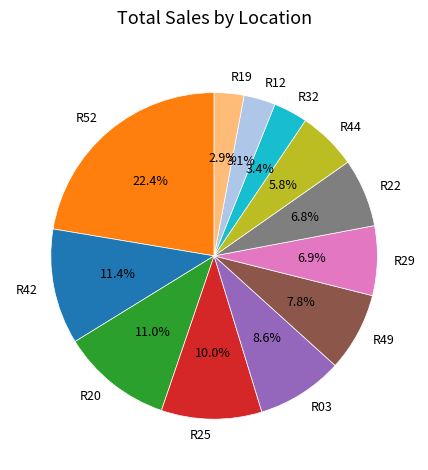

Does any single category account for the majority?

No